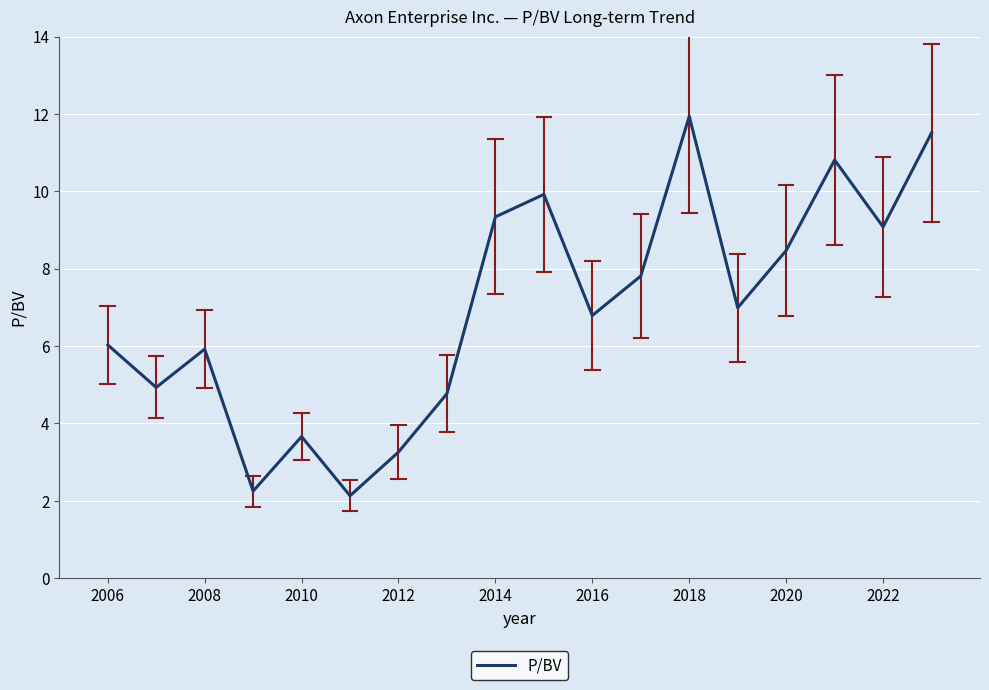

What is the maximum value shown in the chart?

11.9